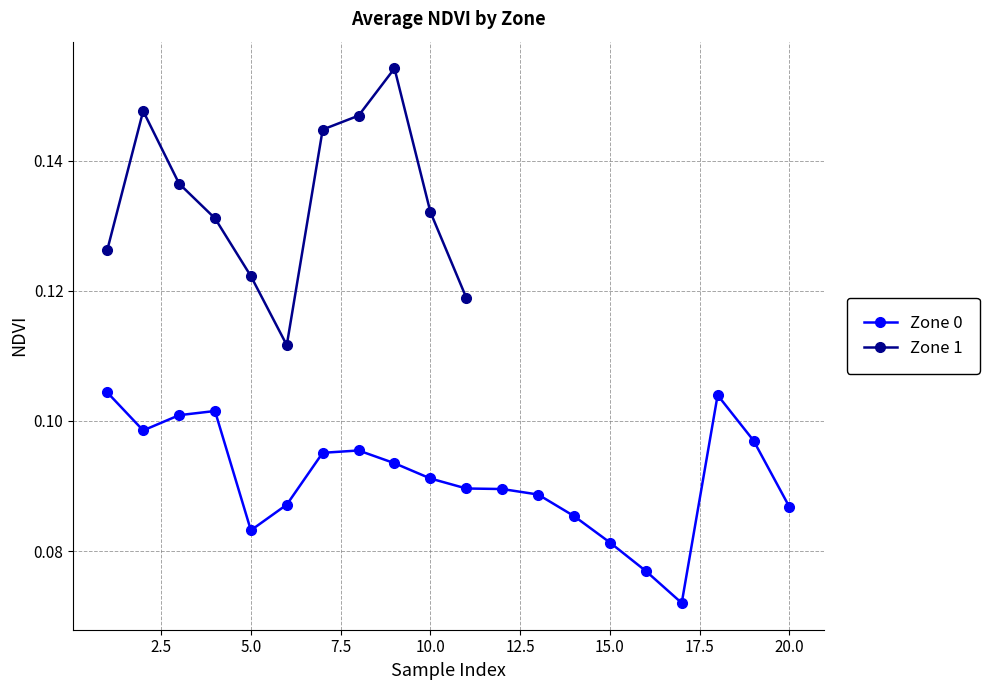

At which category does the chart reach its minimum across all series?

17